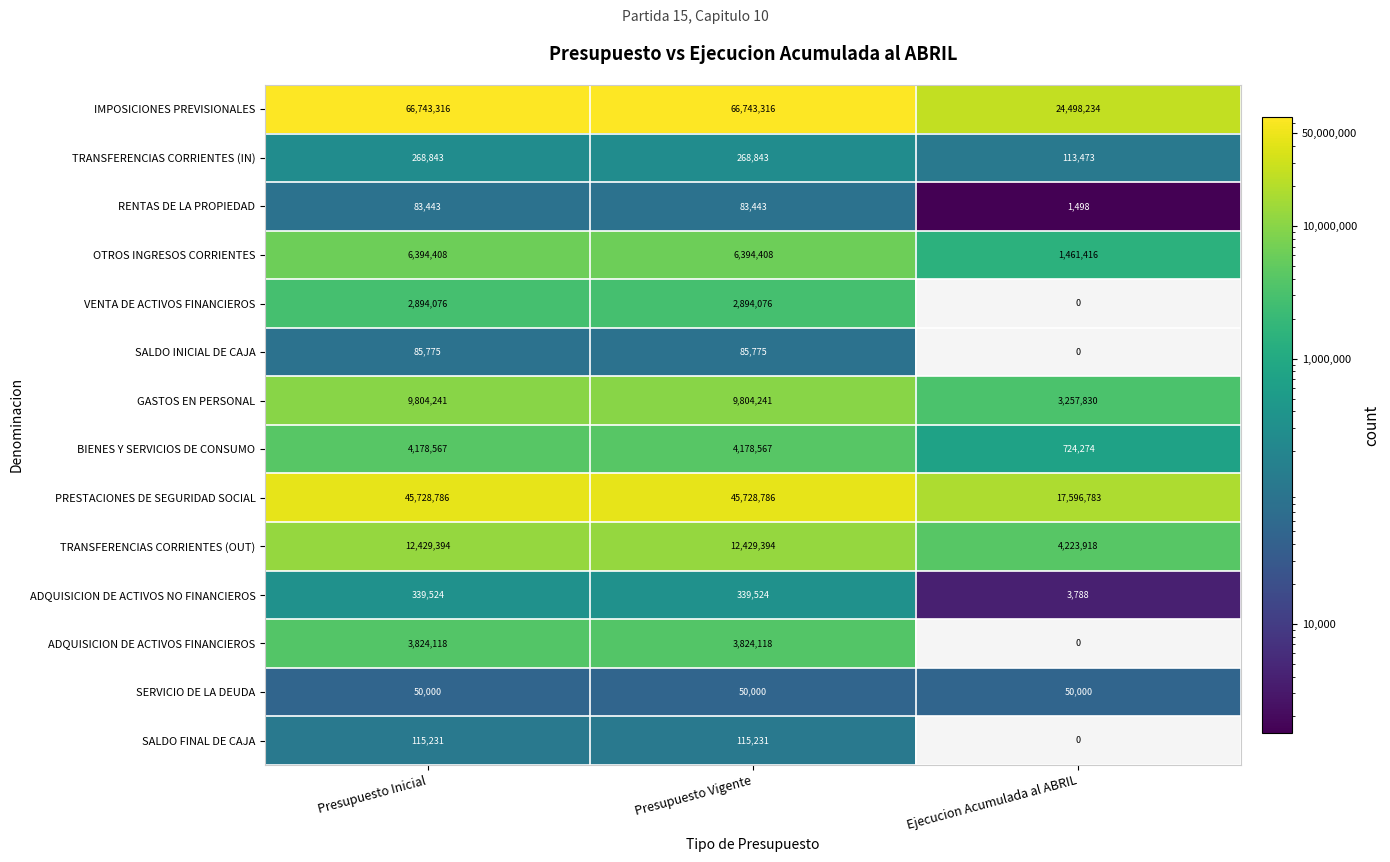

What is the sum of the IMPOSICIONES PREVISIONALES values at Presupuesto Vigente and Ejecucion Acumulada al ABRIL?

91241550